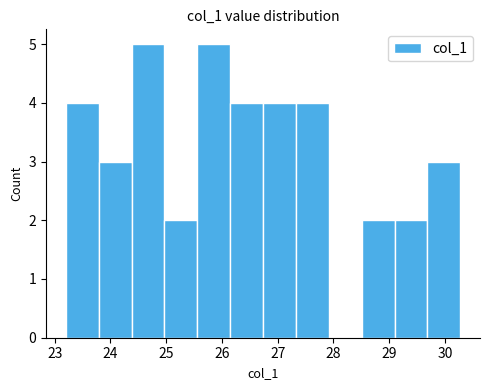

Reading left to right, list every bar in this chart as the range it spans on the x-axis followed by its height. Neither the bar edges nor the heights are printed on the chart, so give them approximately, as read against the axes.

23.2 to 23.8: 4
23.8 to 24.4: 3
24.4 to 25.0: 5
25.0 to 25.6: 2
25.6 to 26.1: 5
26.1 to 26.7: 4
26.7 to 27.3: 4
27.3 to 27.9: 4
27.9 to 28.5: 0
28.5 to 29.1: 2
29.1 to 29.7: 2
29.7 to 30.3: 3